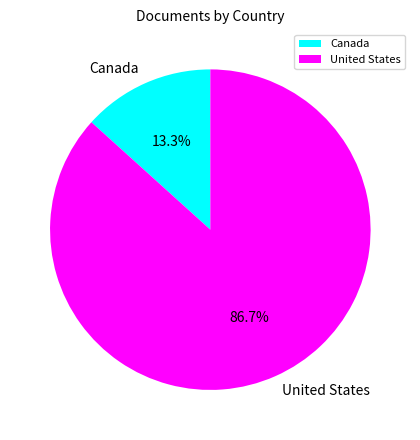

To the nearest percent, what is the difference between the United States and Canada slice percentages?

73%